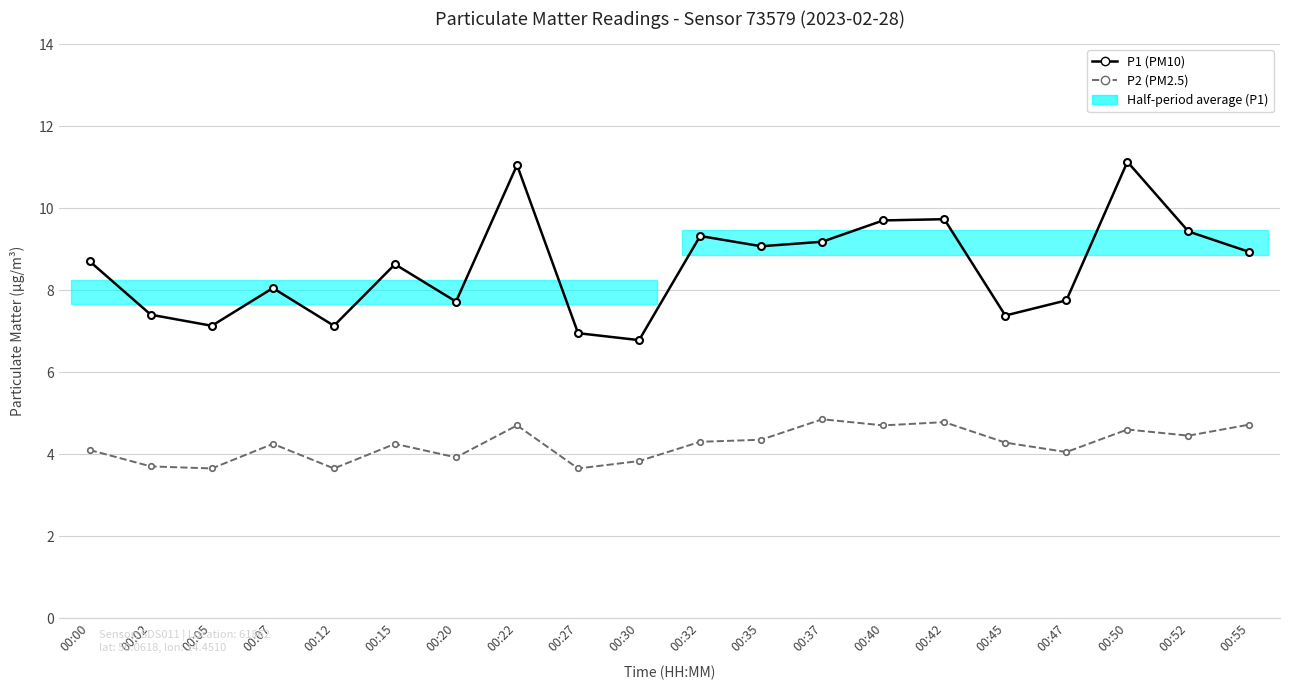

Which category has the lowest value in the P2 (PM2.5) series?

00:05